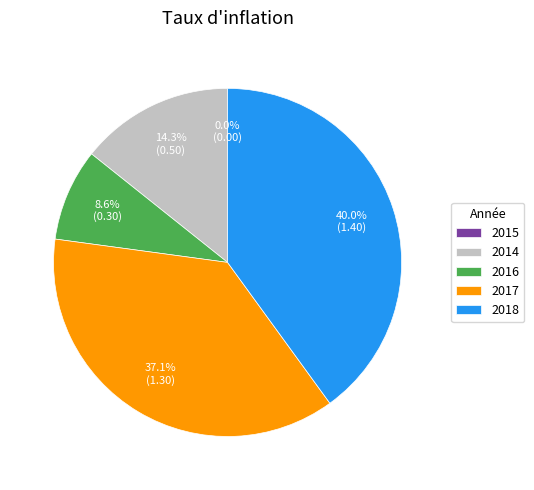

Which category has the smallest portion of the pie?

2015